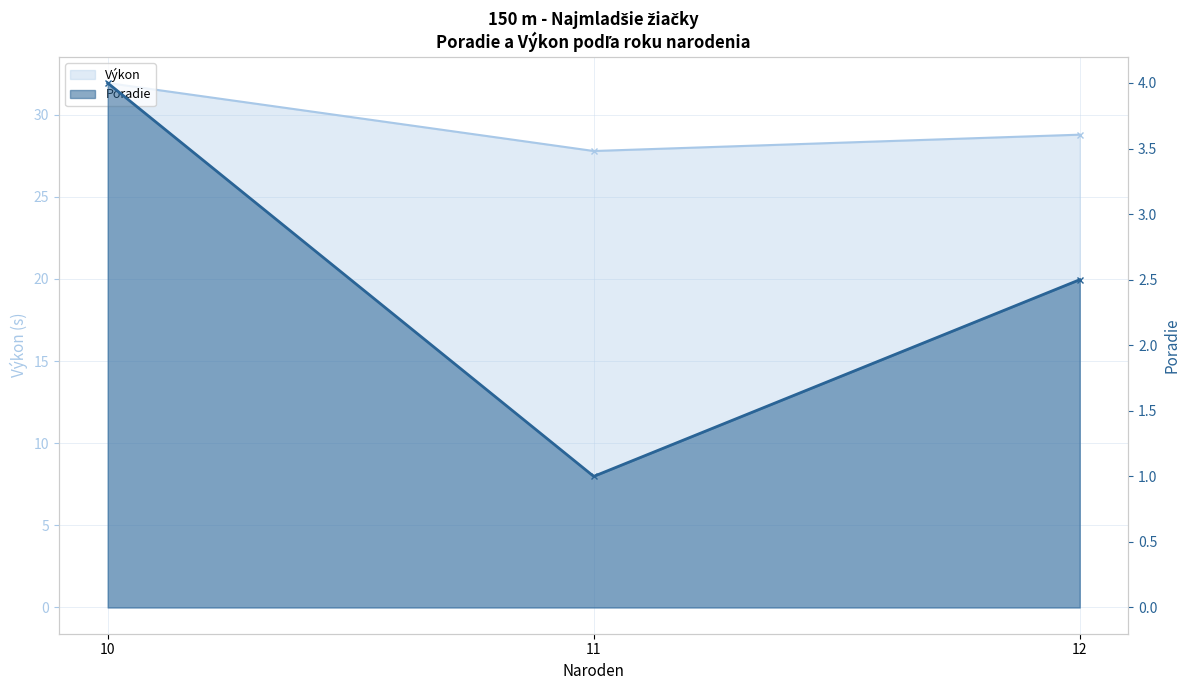

Rank the series at 11 from lowest to highest value.

Poradie, Výkon